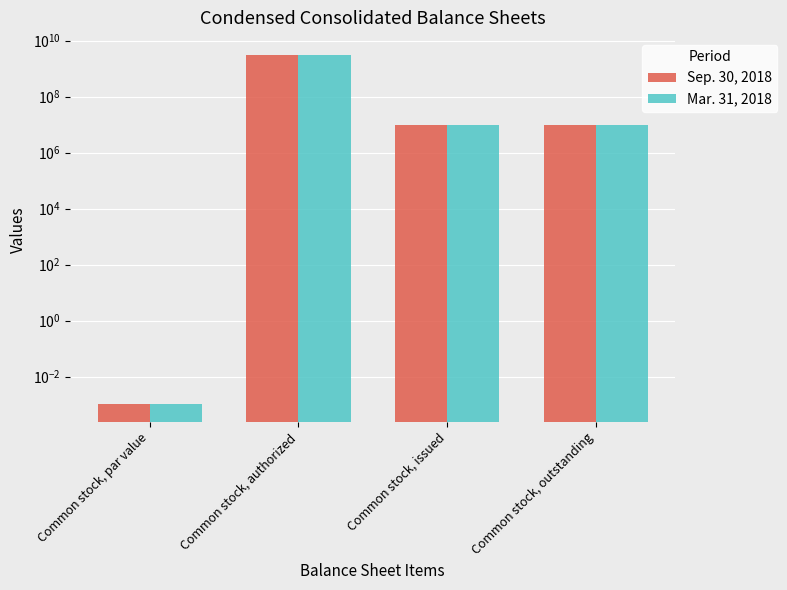

Read the Mar. 31, 2018 value at Common stock, authorized.

3000000000.0